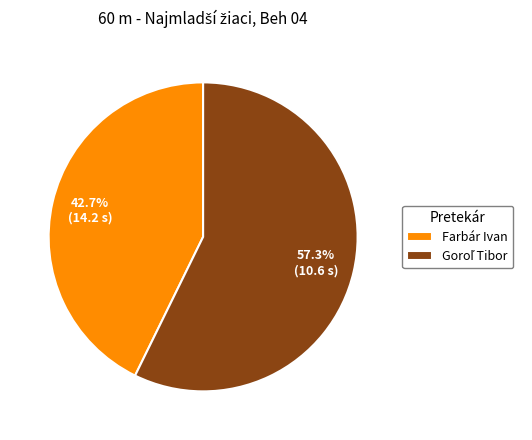

Does any single category account for the majority?

Yes